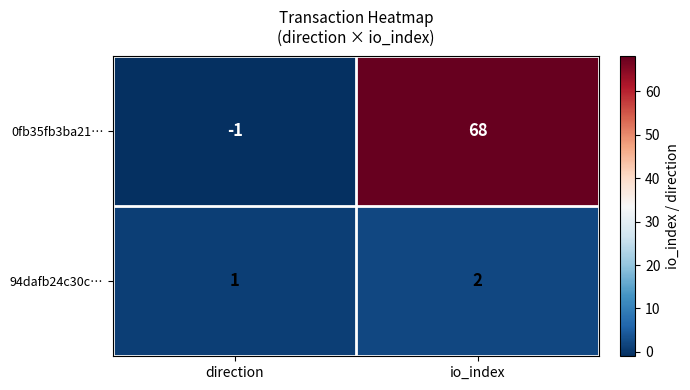

Rank the series at direction from highest to lowest value.

94dafb24c30c…, 0fb35fb3ba21…